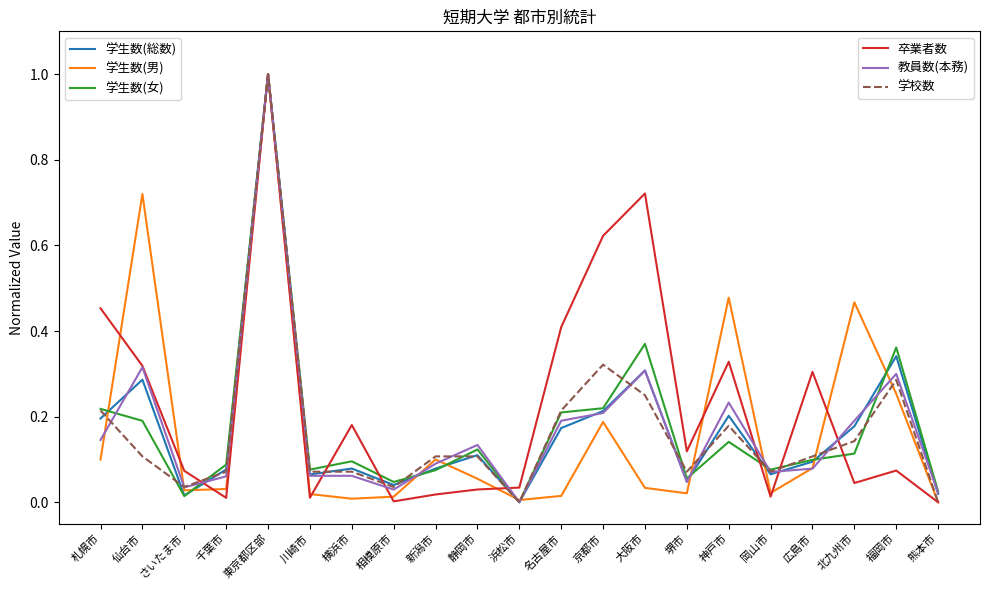

Which label corresponds to the largest value in the chart?

東京都区部